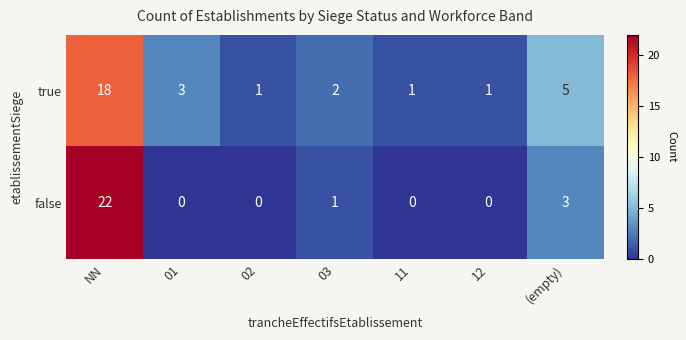

Reading left to right, transcribe all the data shown in this chart.

true: 18	3	1	2	1	1	5
false: 22	0	0	1	0	0	3